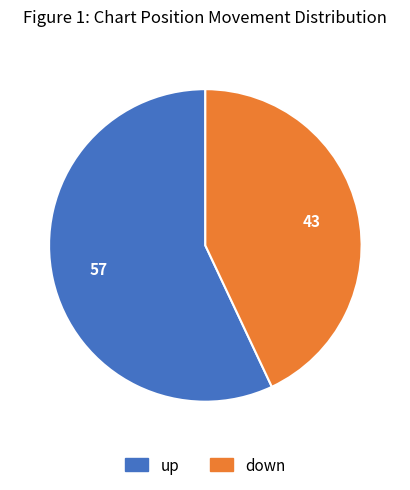

Combined, do up and down account for over 50%?

Yes